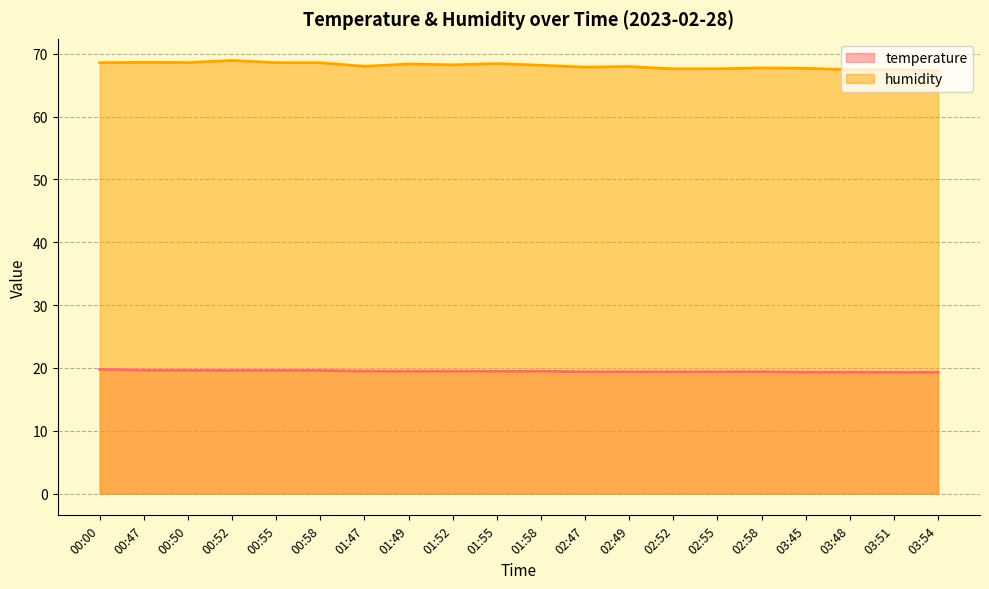

True or false: temperature has a value of 26.4 at 02:55.

False